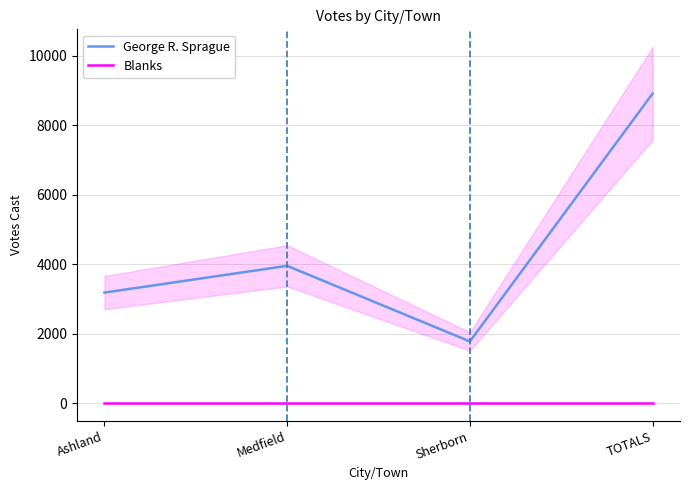

List the series in order of their peak value, highest first.

George R. Sprague, Blanks